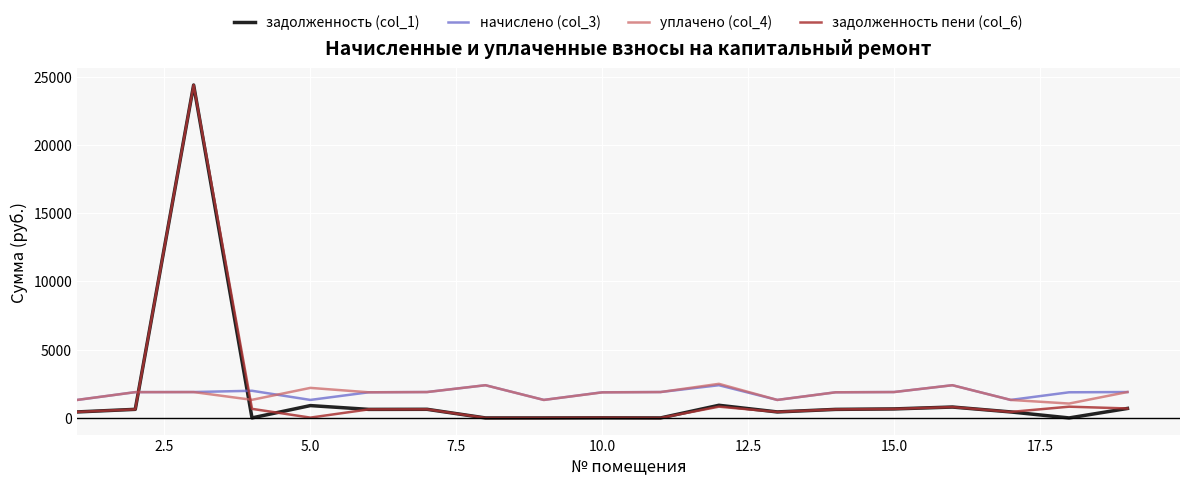

How many times do уплачено (col_4) and задолженность (col_1) cross each other?

2